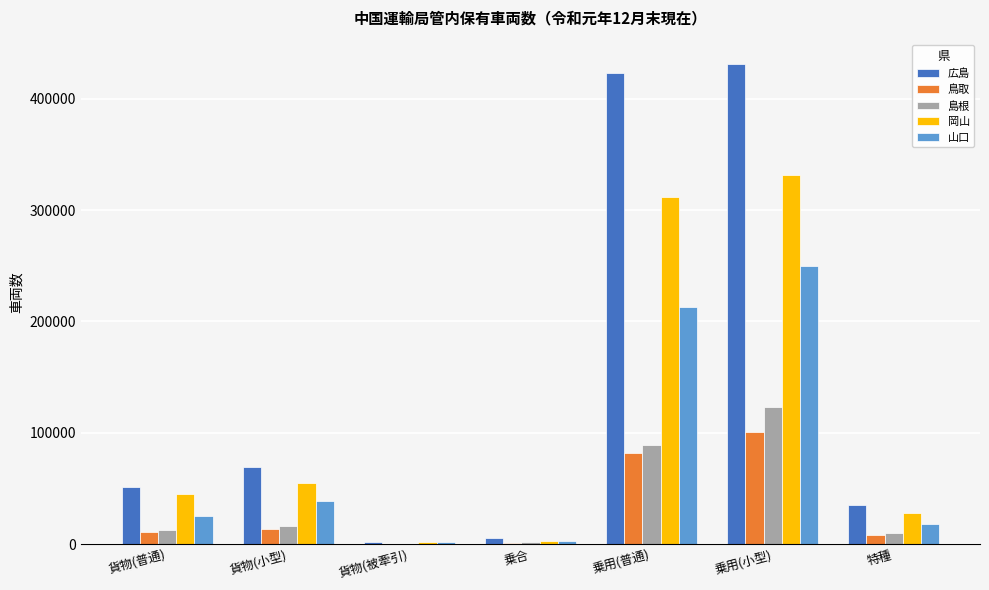

Where is 島根 nearest to the value 61818?

乗用(普通)